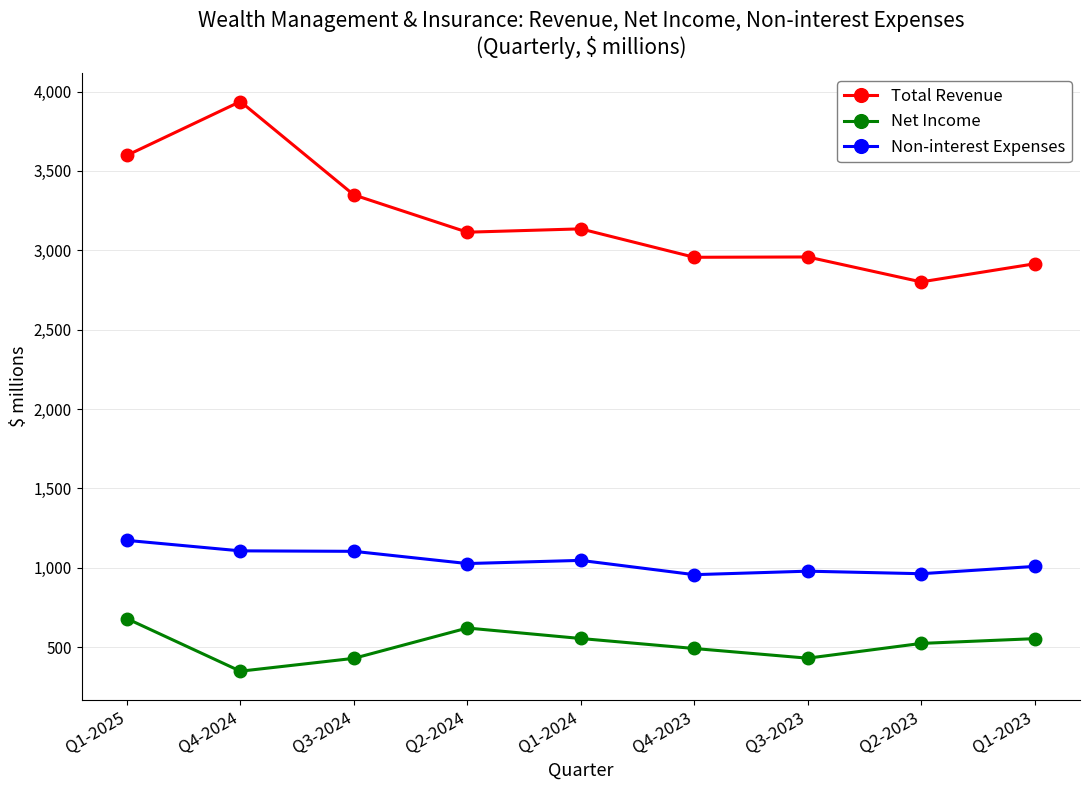

True or false: Total Revenue has more than 0 interior local peaks.

True